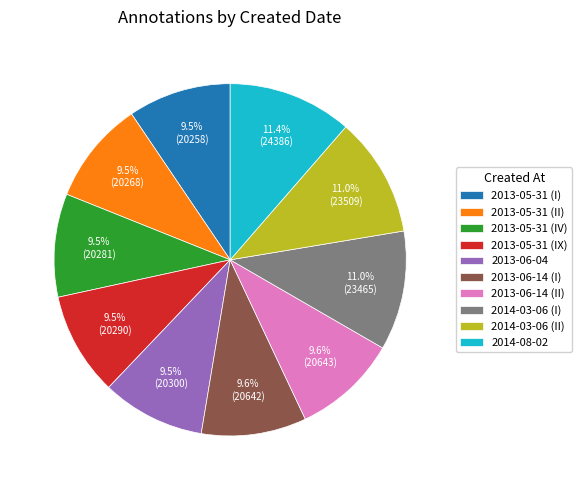

To the nearest percent, what is the average slice percentage?

10%